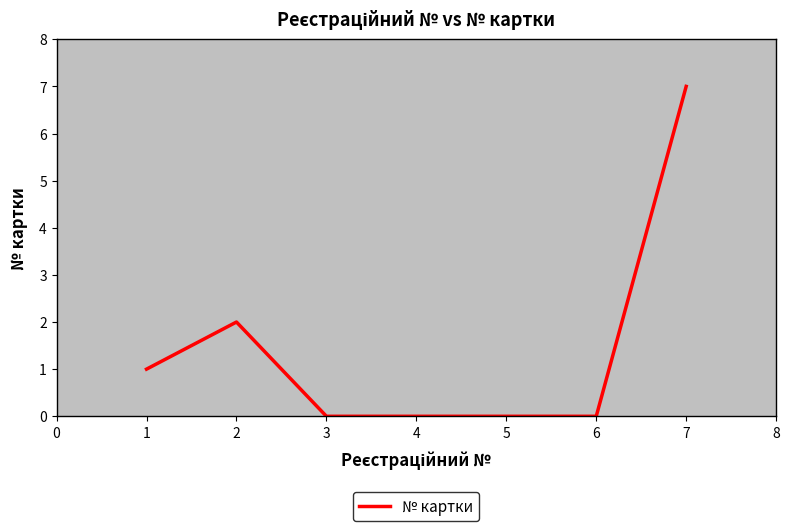

What is the sum of all values?

10